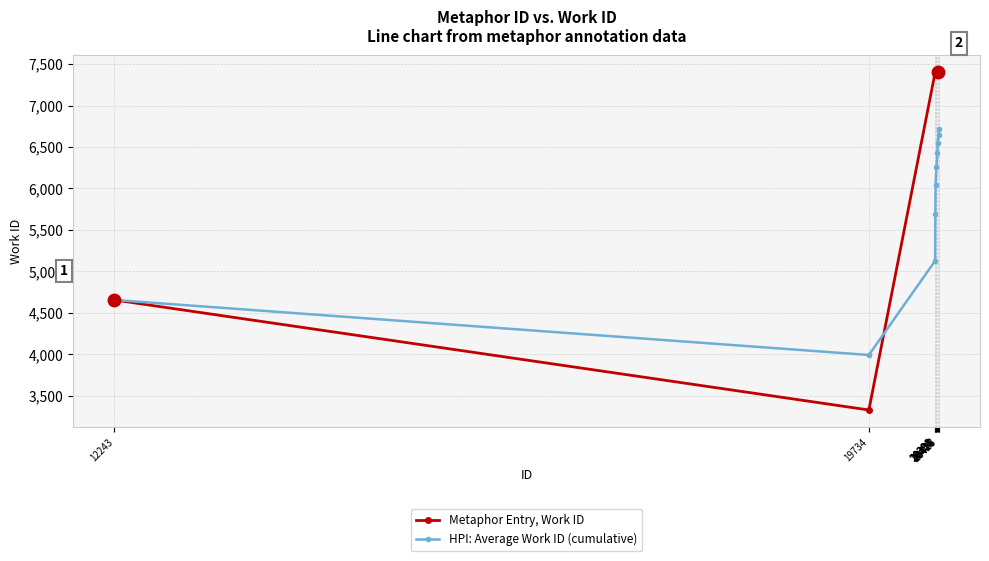

What is the value of the HPI: Average Work ID (cumulative) point at the 10th from the left?

6718.5